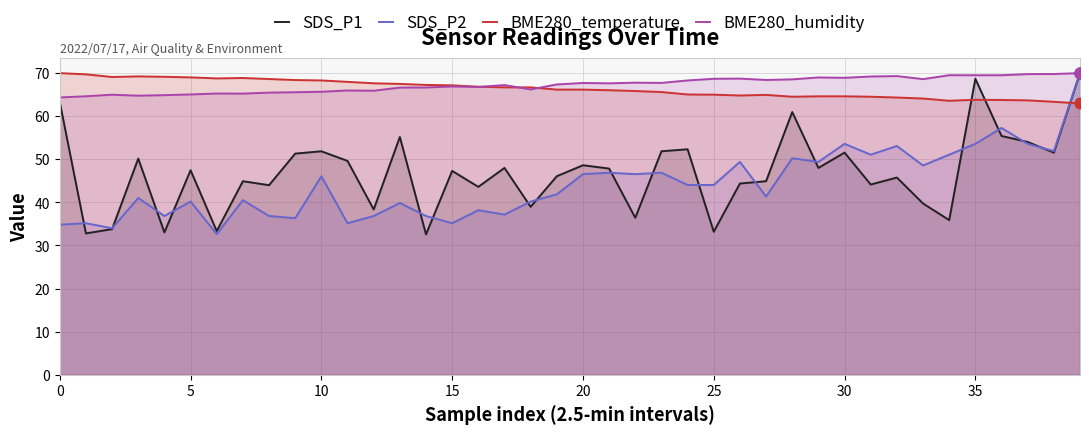

What is the total value across all series at 30?

238.7